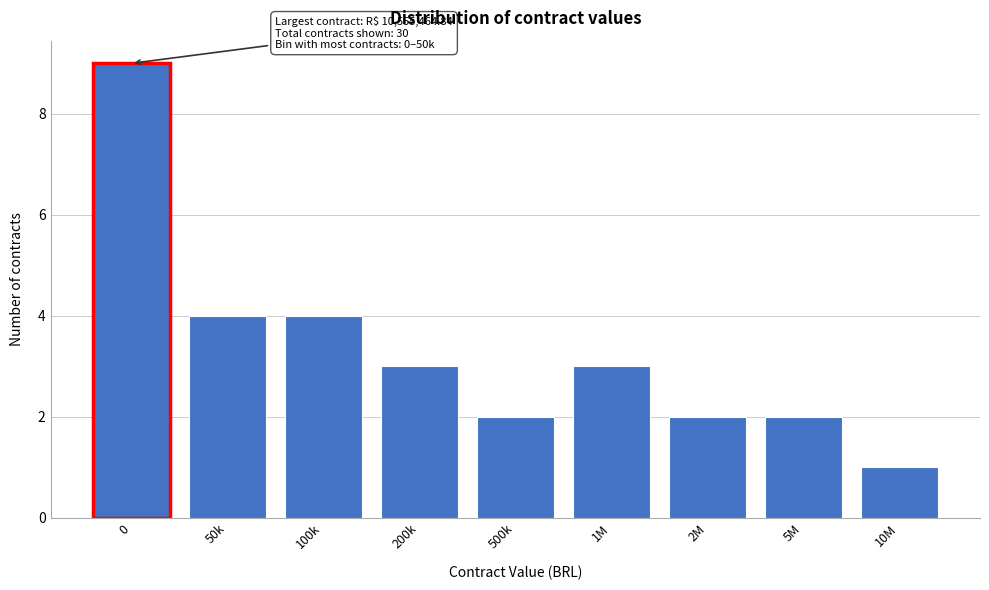

Reading left to right, transcribe all the data shown in this chart.

9	4	4	3	2	3	2	2	1